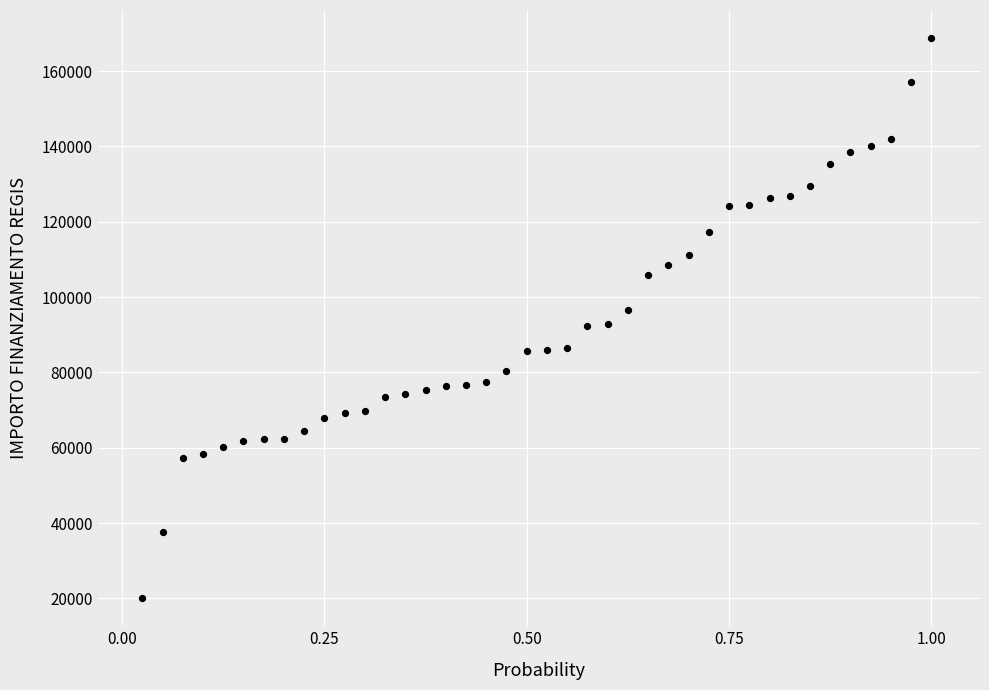

What is the range of X values (max minus min)?

1.0